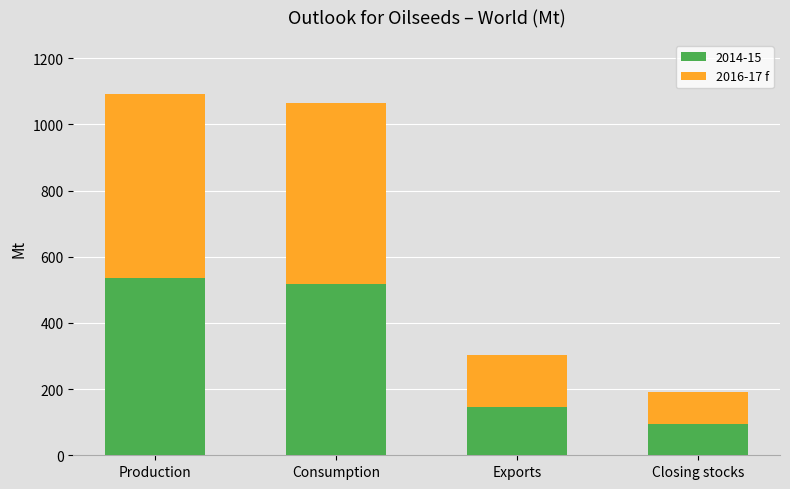

What is the highest value of the 2014-15 series?

536.9